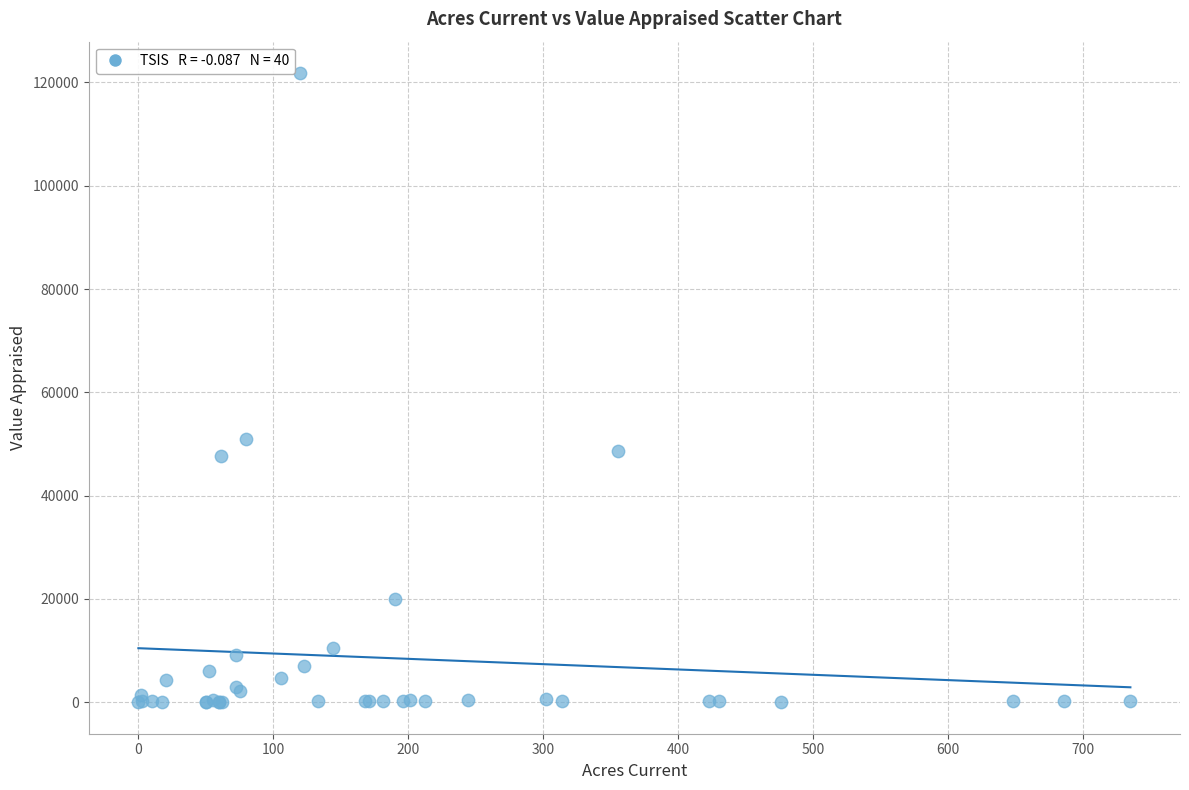

What Y value in the scatter plot is closest to 60906?

50970.3